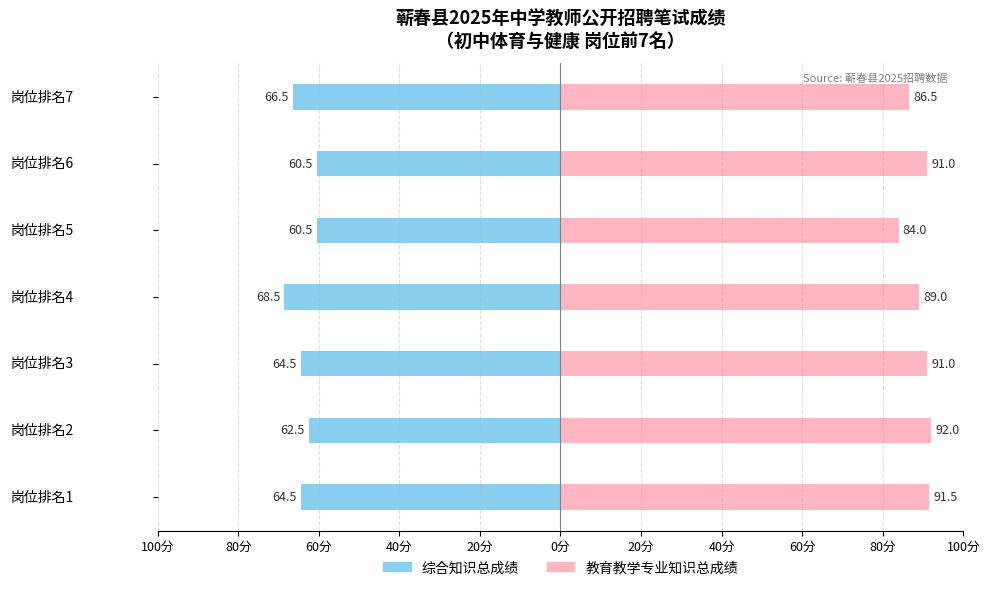

List the series in order of their overall mean, highest first.

教育教学专业知识总成绩, 综合知识总成绩